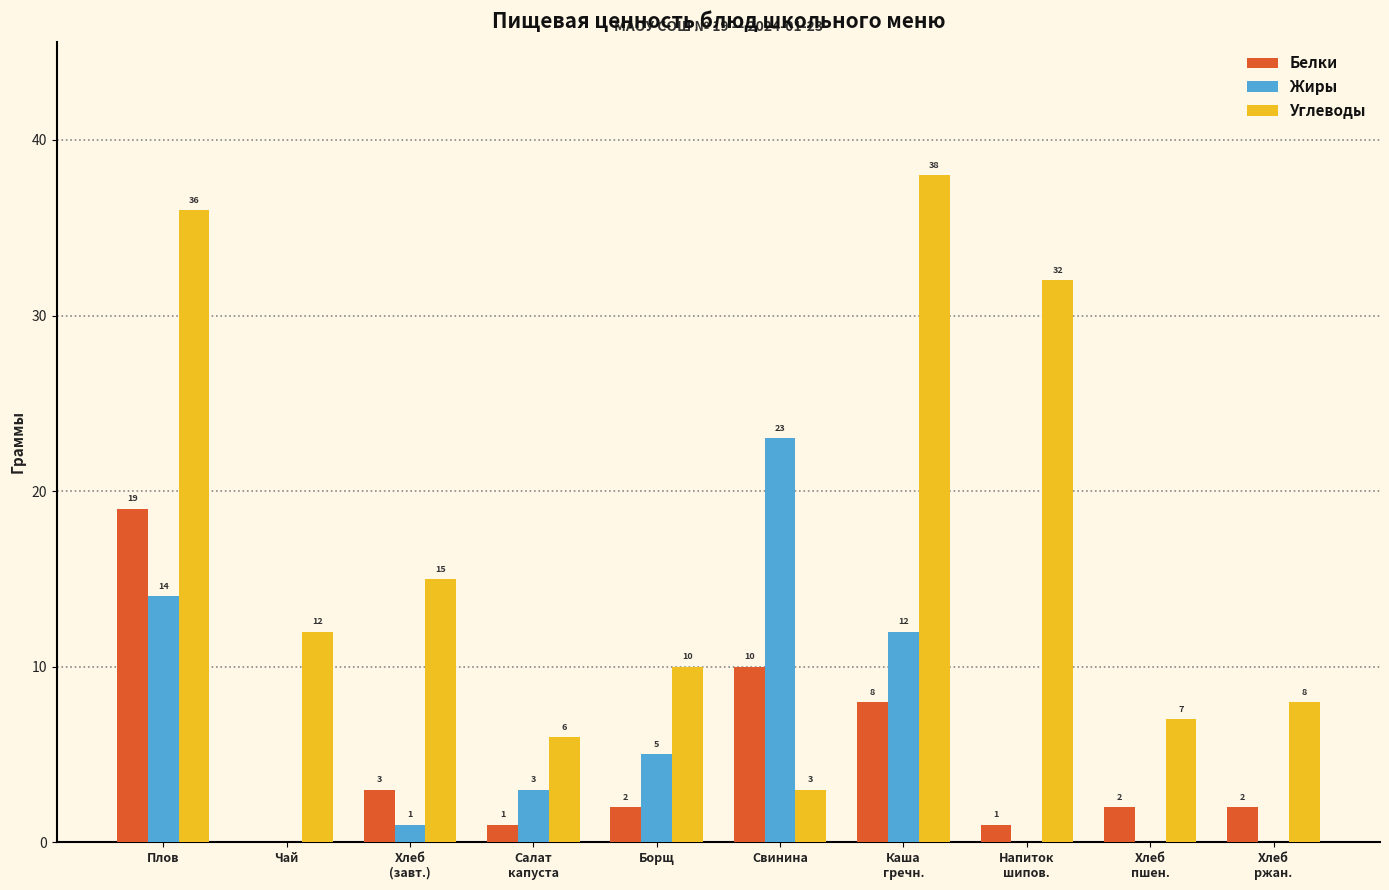

Is it true that Белки equals 11 at Плов?

False